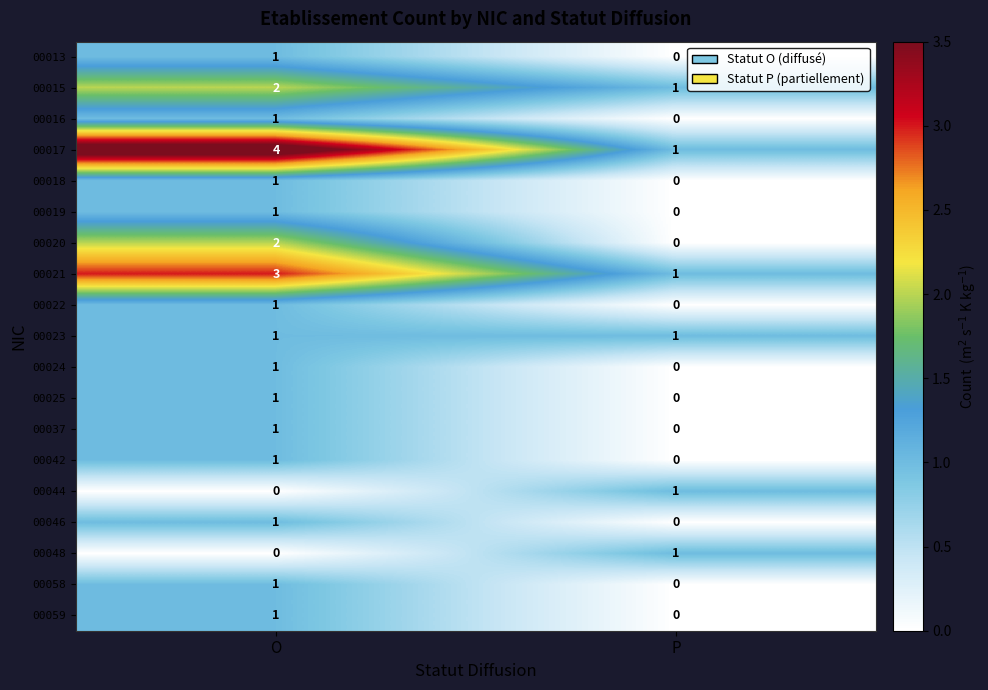

At which label does 00019 reach its minimum?

P